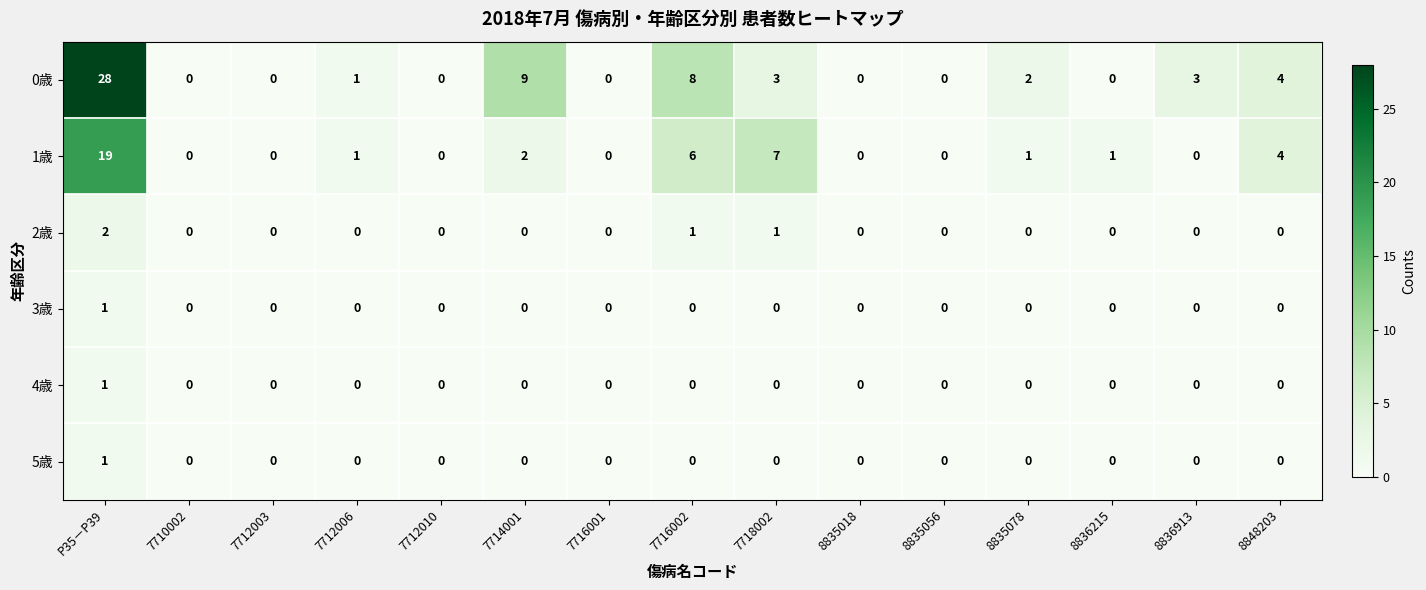

What is the difference between the 1歳 values at 7716002 and 8835018?

6